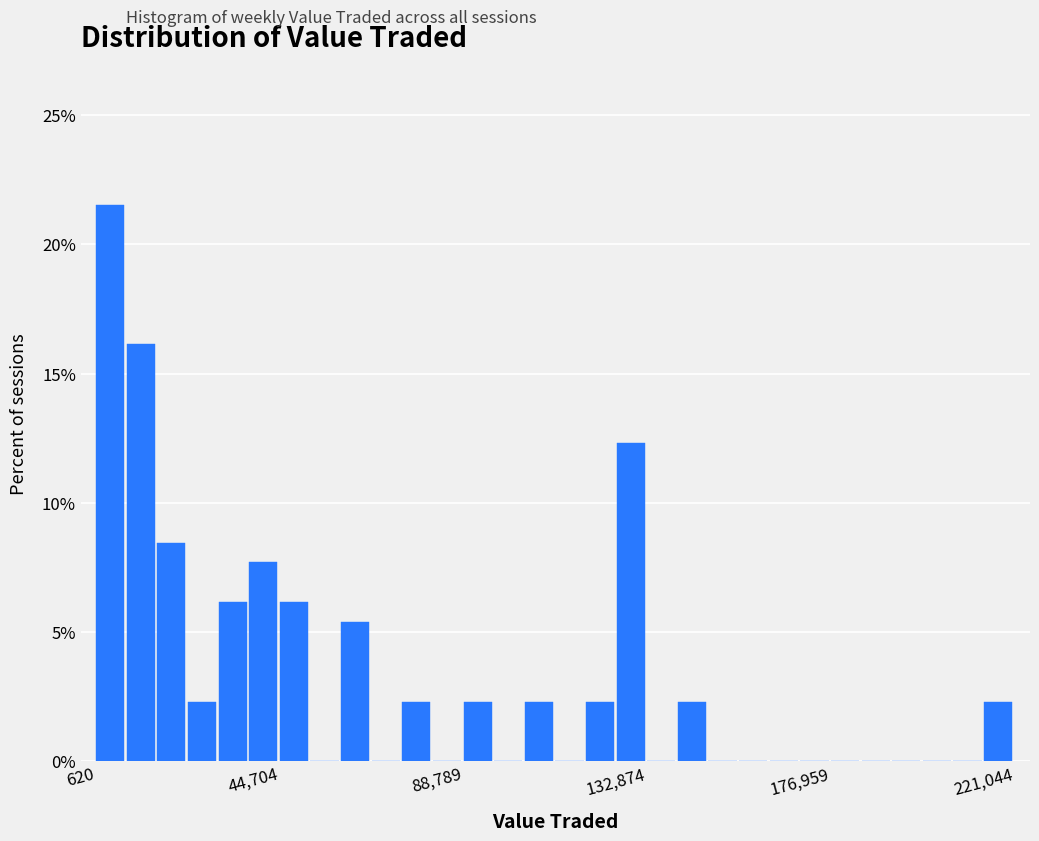

Around what value on the x-axis is the tallest bar? Give the approximate position of its centre, as read against the axis.

5000